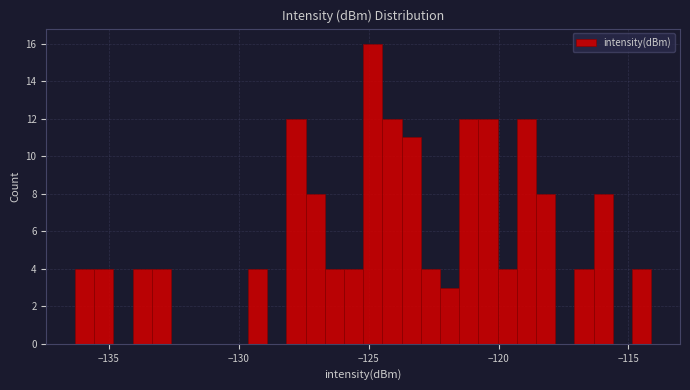

Around what value on the x-axis is the tallest bar? Give the approximate position of its centre, as read against the axis.

-125.0